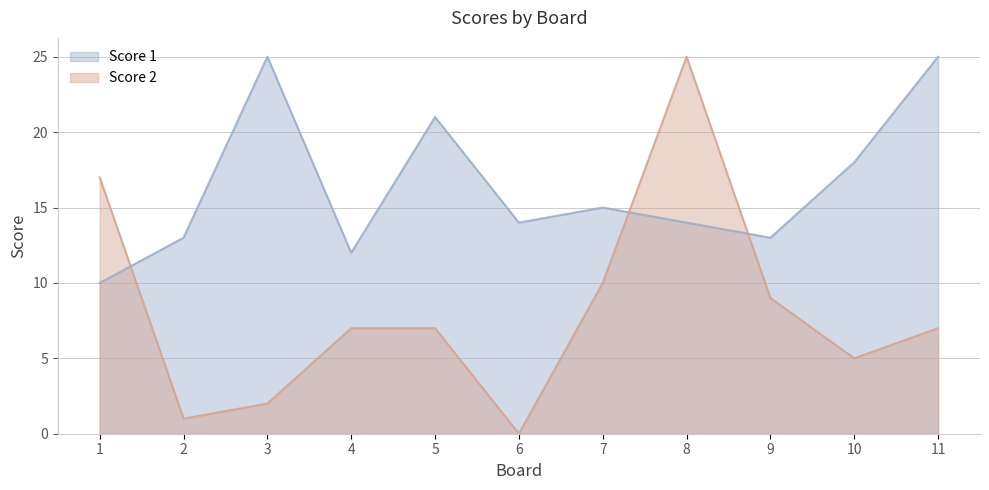

Where is the first local maximum for Score 2?

8